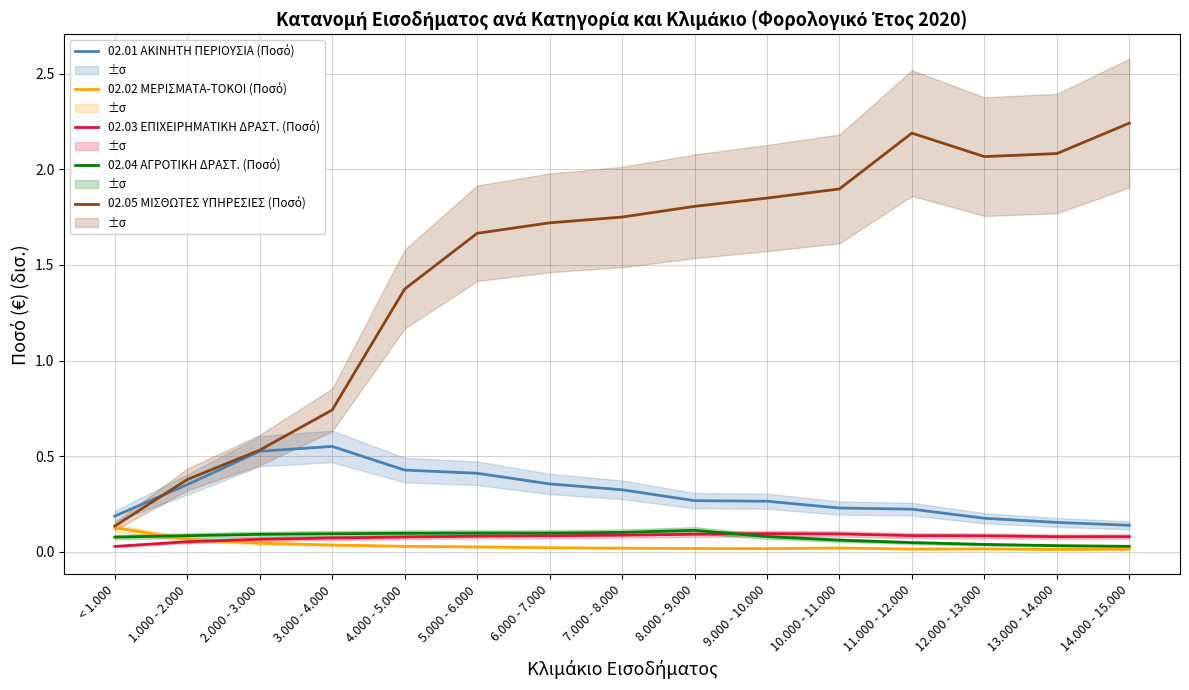

At which label is 02.05 ΜΙΣΘΩΤΕΣ ΥΠΗΡΕΣΙΕΣ (Ποσό) closest to 1?

3.000 - 4.000